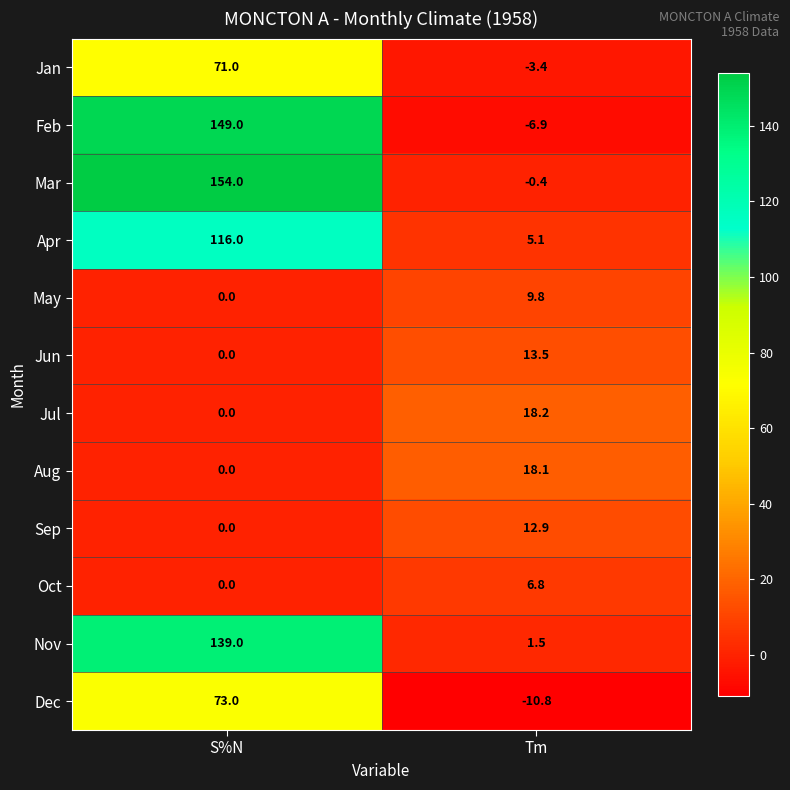

Between S%N and Tm, which series saw the biggest shift?

Feb